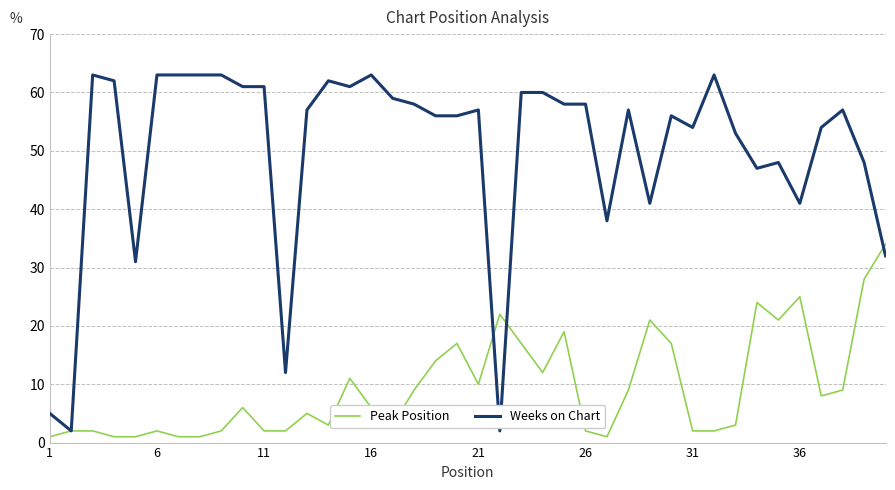

Rank the series by their average value, from lowest to highest.

Peak Position, Weeks on Chart